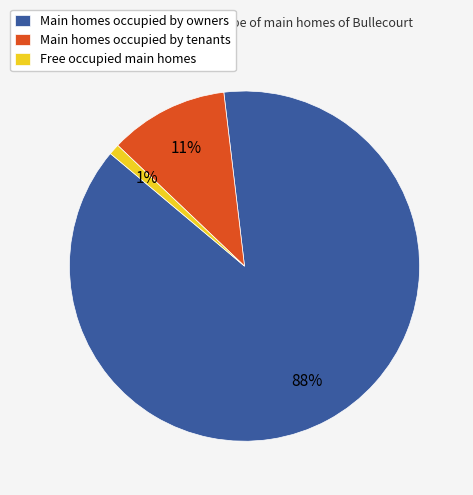

Count the number of slices in the pie.

3